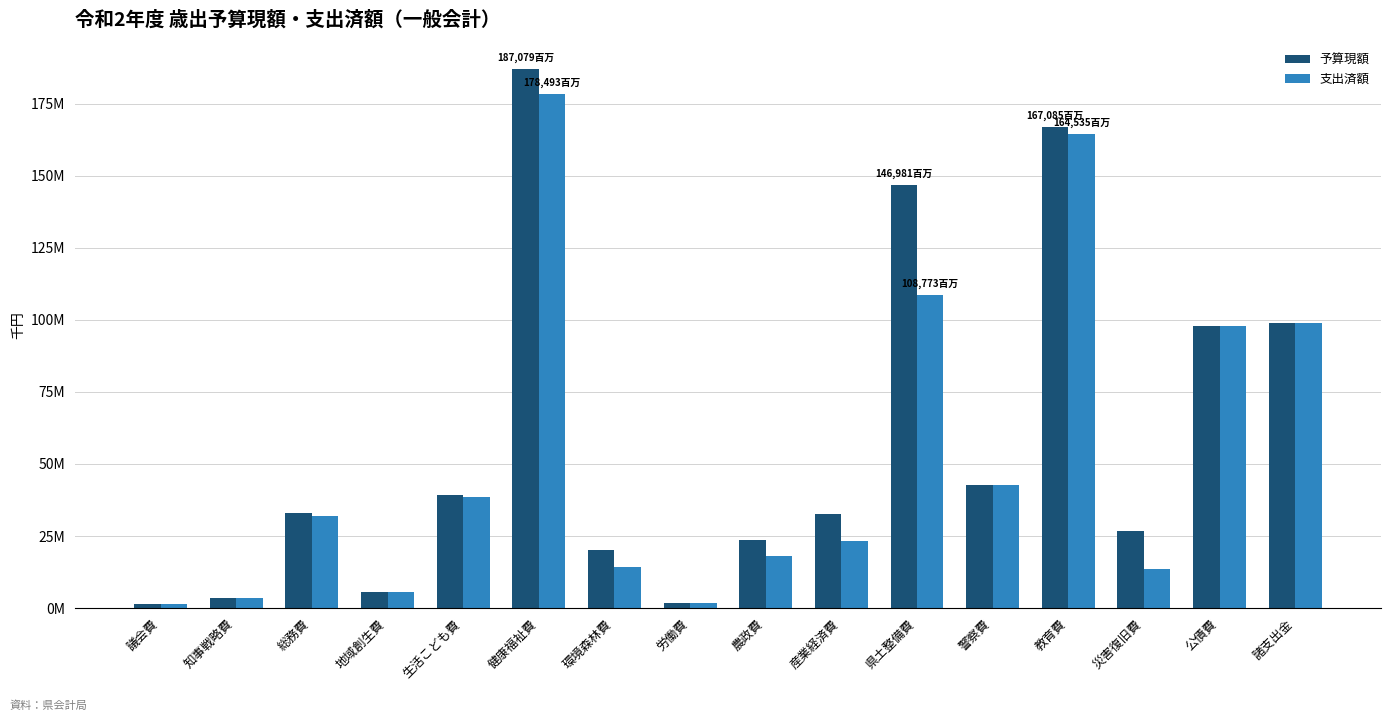

The 予算現額 series shows 45592166 at 災害復旧費. True or false?

False